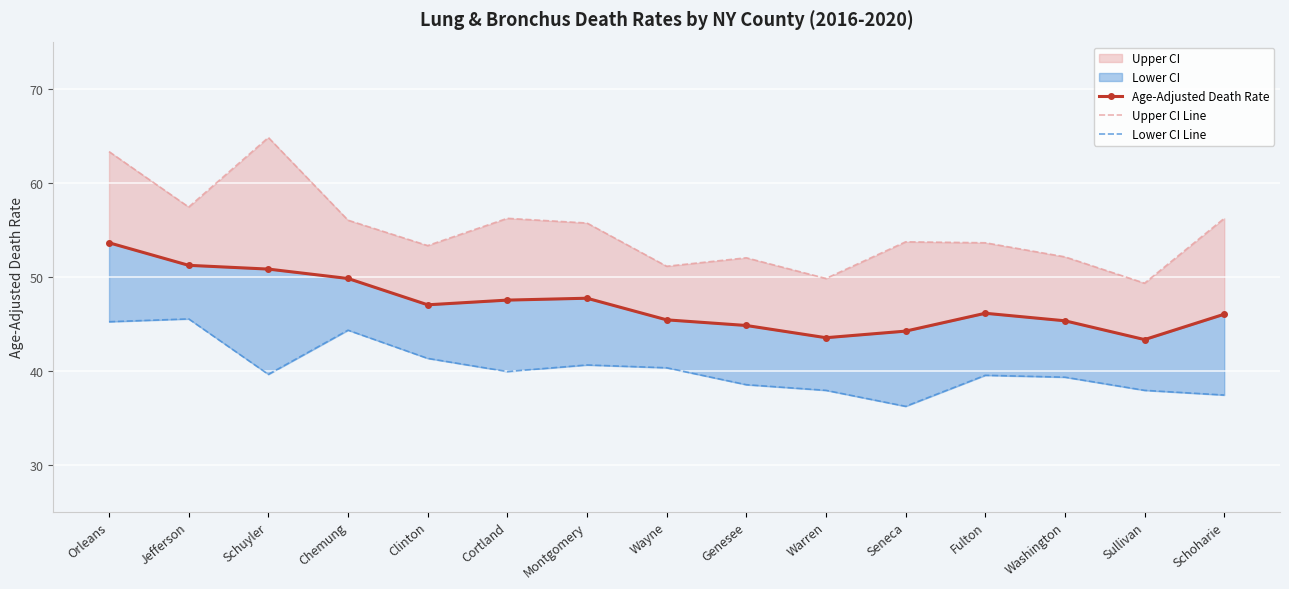

At which label is Lower CI Line closest to 40?

Cortland